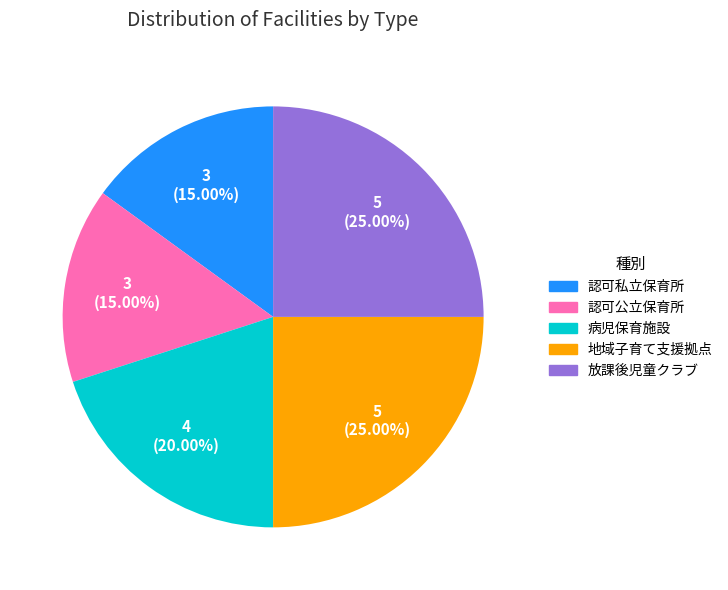

To the nearest percent, what is the combined percentage of 認可私立保育所 and 病児保育施設?

35%